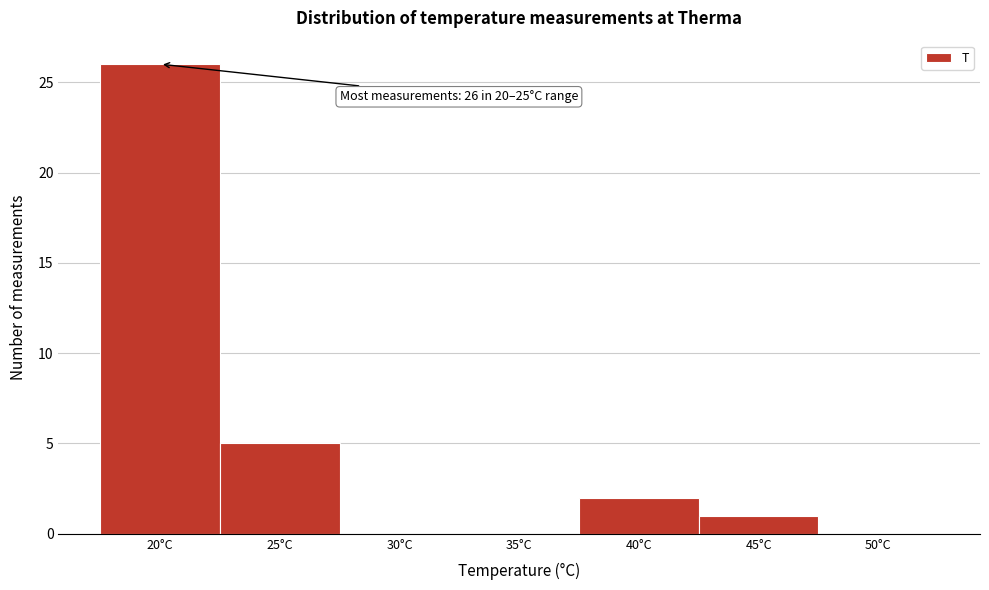

Reading right to left, transcribe all the data shown in this chart.

50°C=0	45°C=1	40°C=2	35°C=0	30°C=0	25°C=5	20°C=26